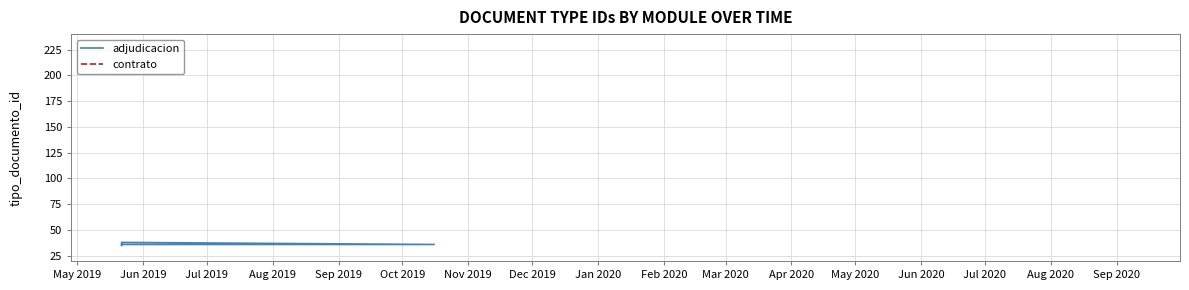

True or false: contrato and adjudicacion intersect in this chart.

False